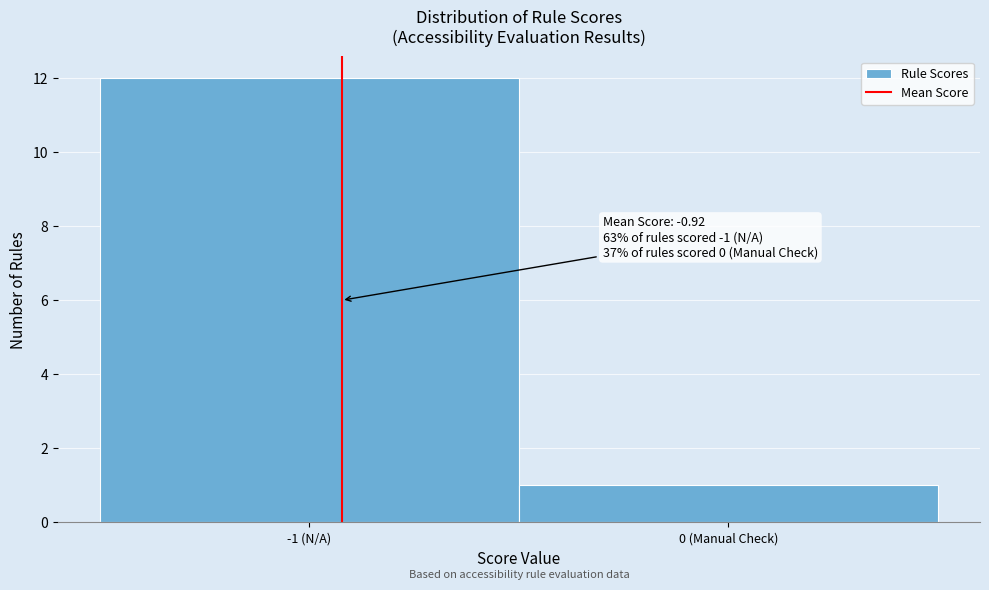

Reading right to left, what are all the values shown in this chart?

0 (Manual Check)=1	-1 (N/A)=12